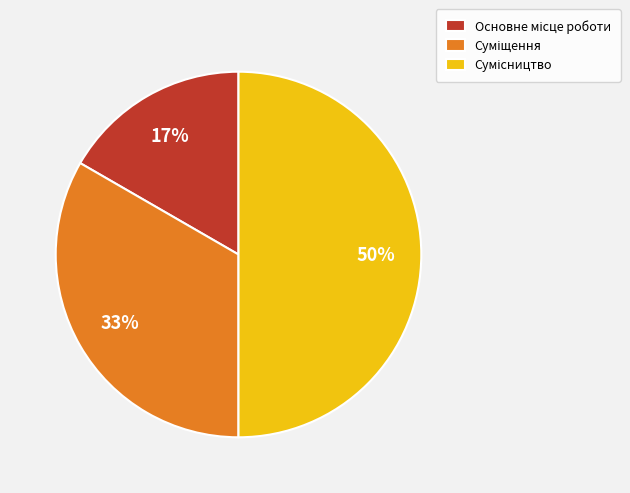

To the nearest percent, what is the difference between the largest and smallest slice percentages?

33%